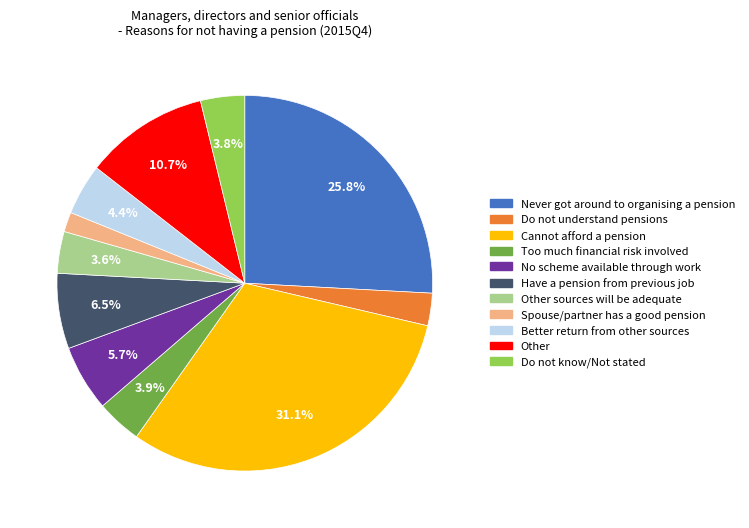

Which category has the biggest portion of the pie?

Cannot afford a pension